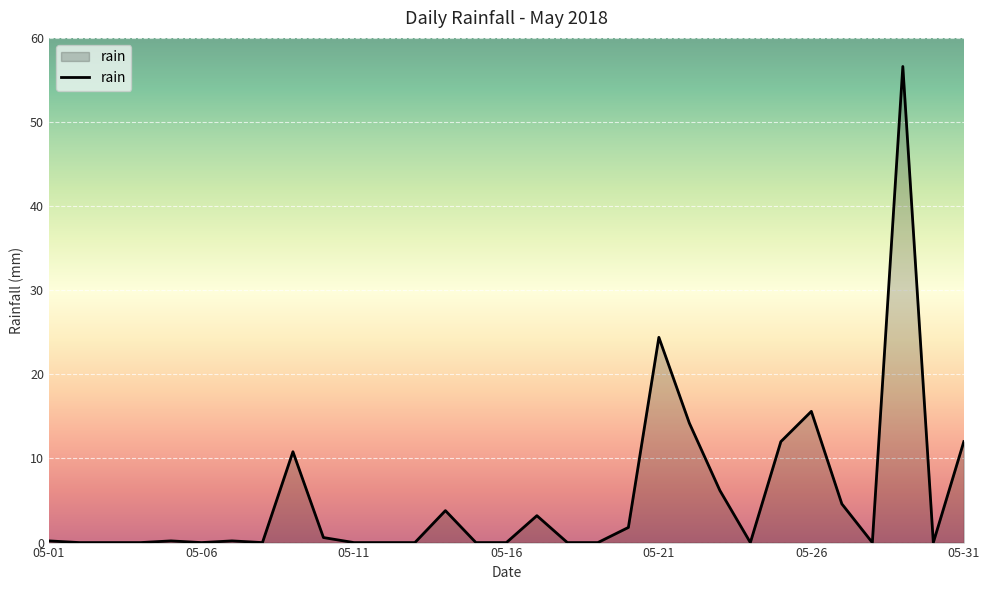

True or false: there are more than 1 points higher than both neighbors.

True